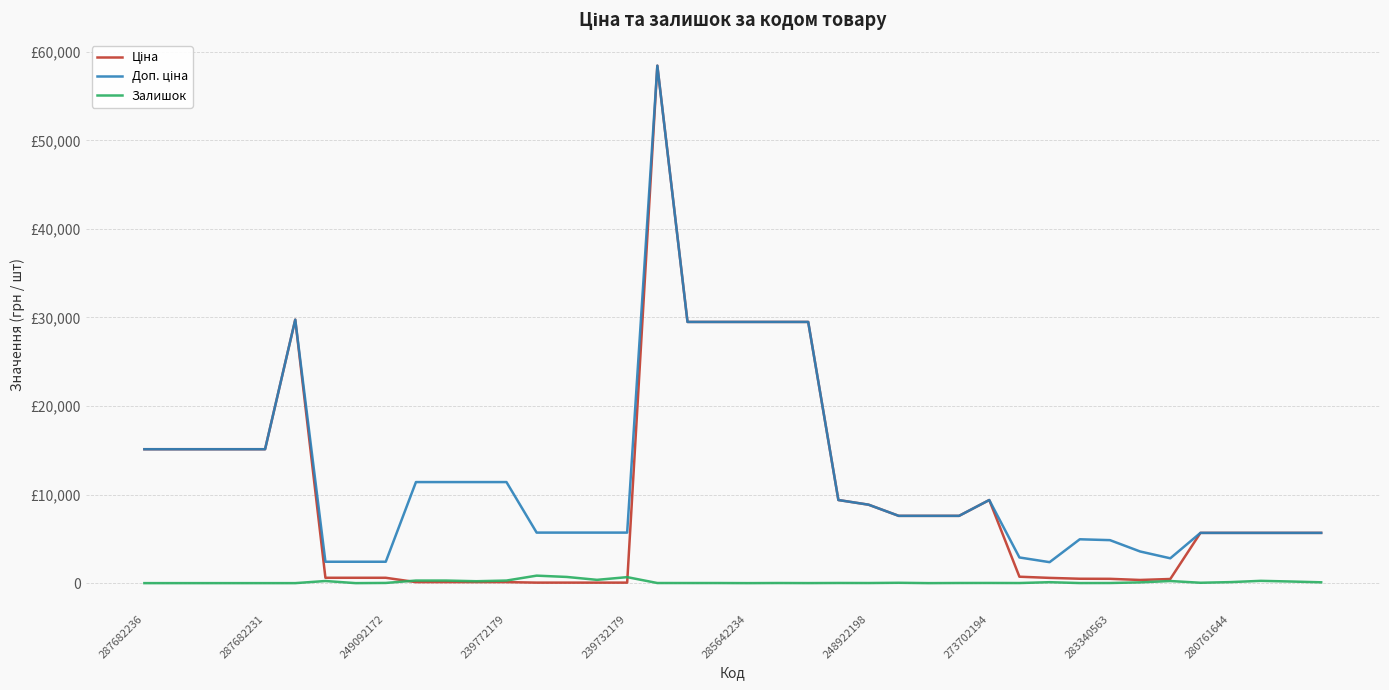

What is the difference between the second highest and minimum values in the Залишок series?

698.0